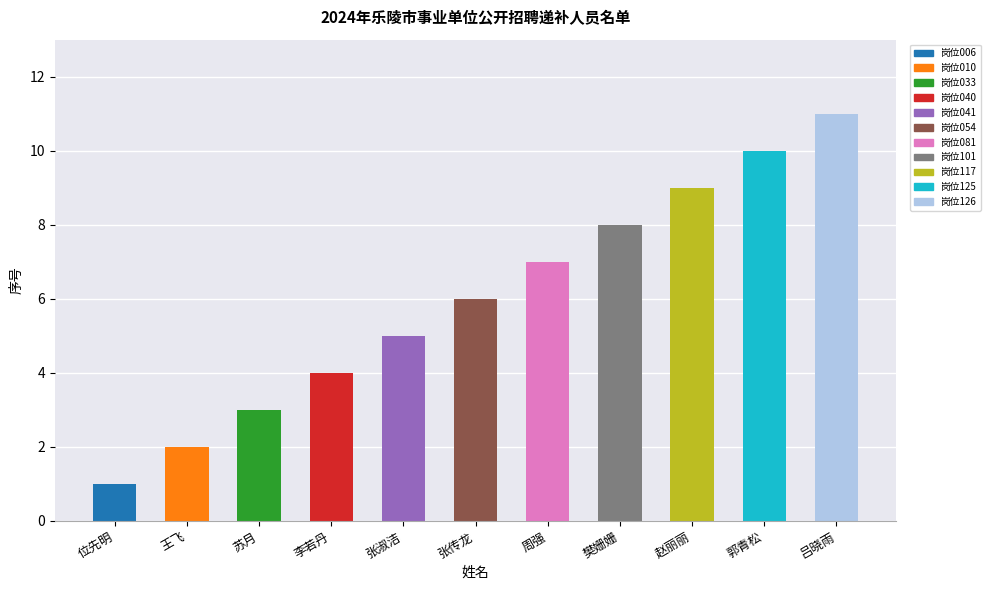

What value does the data have at 郭青松?

10